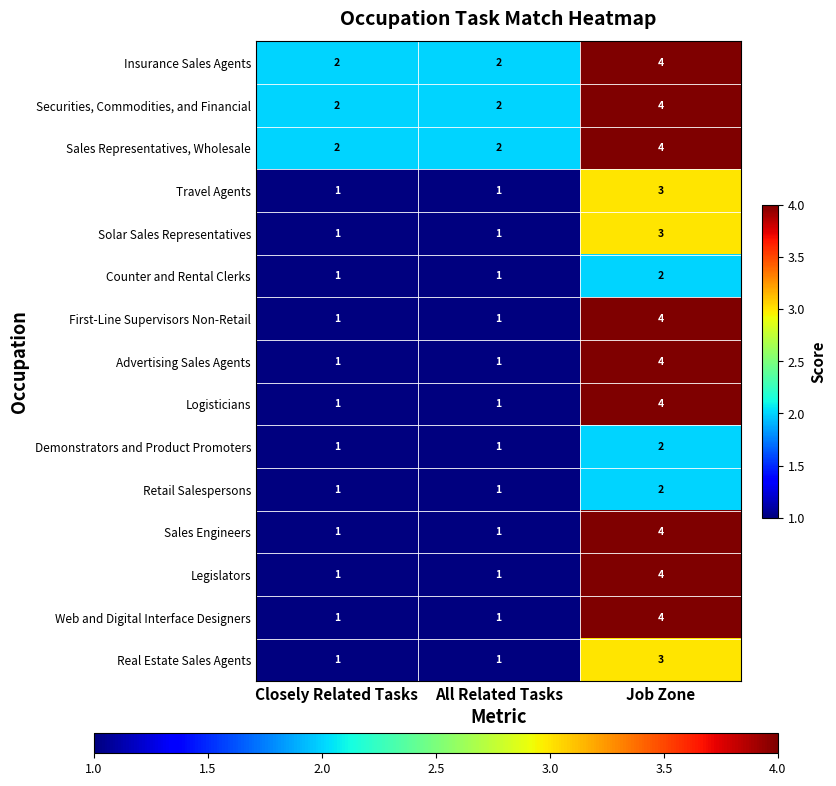

How many categories are shown in the chart?

3